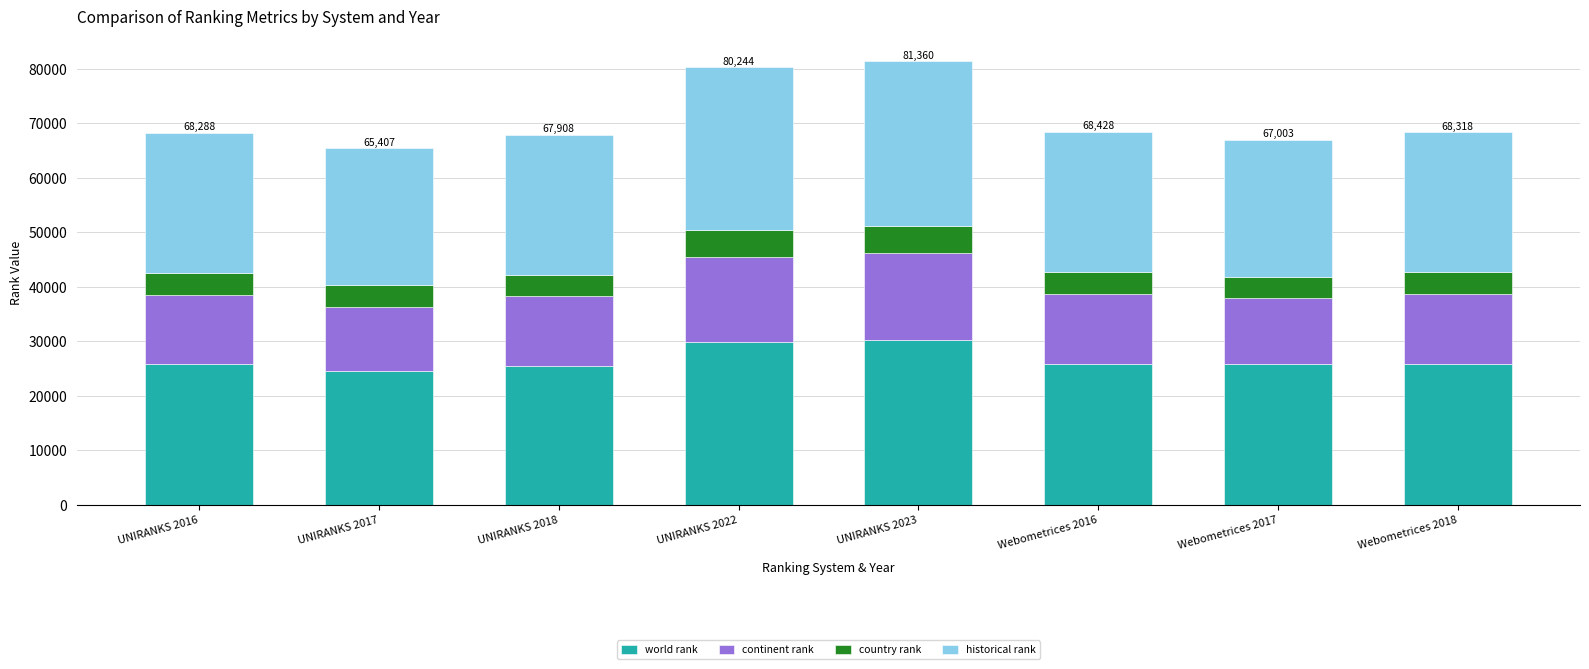

True or false: world rank has a value of 13557 at UNIRANKS 2023.

False